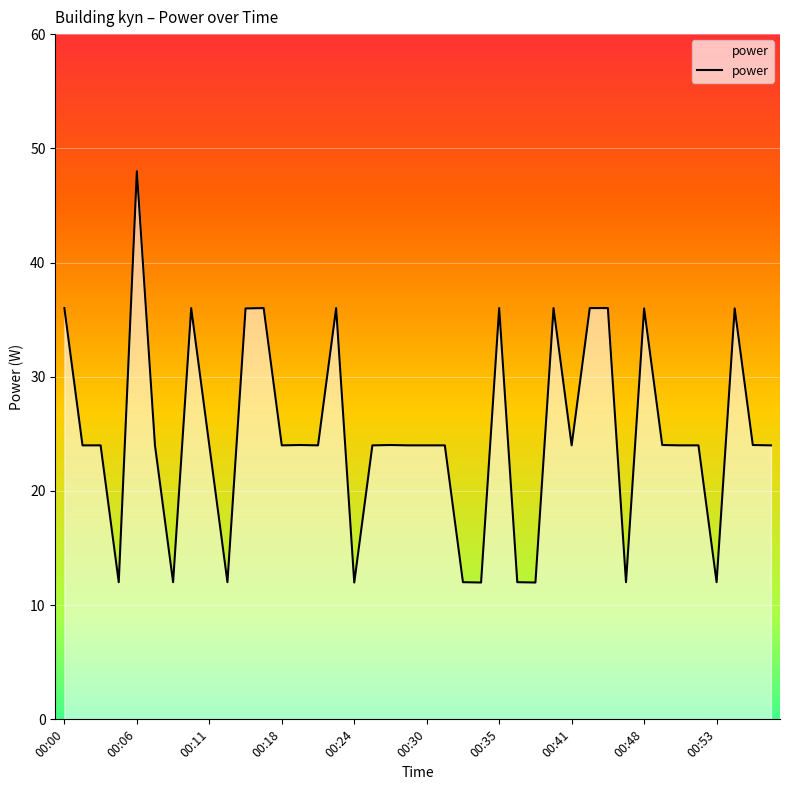

What is the minimum value shown in the chart?

12.0